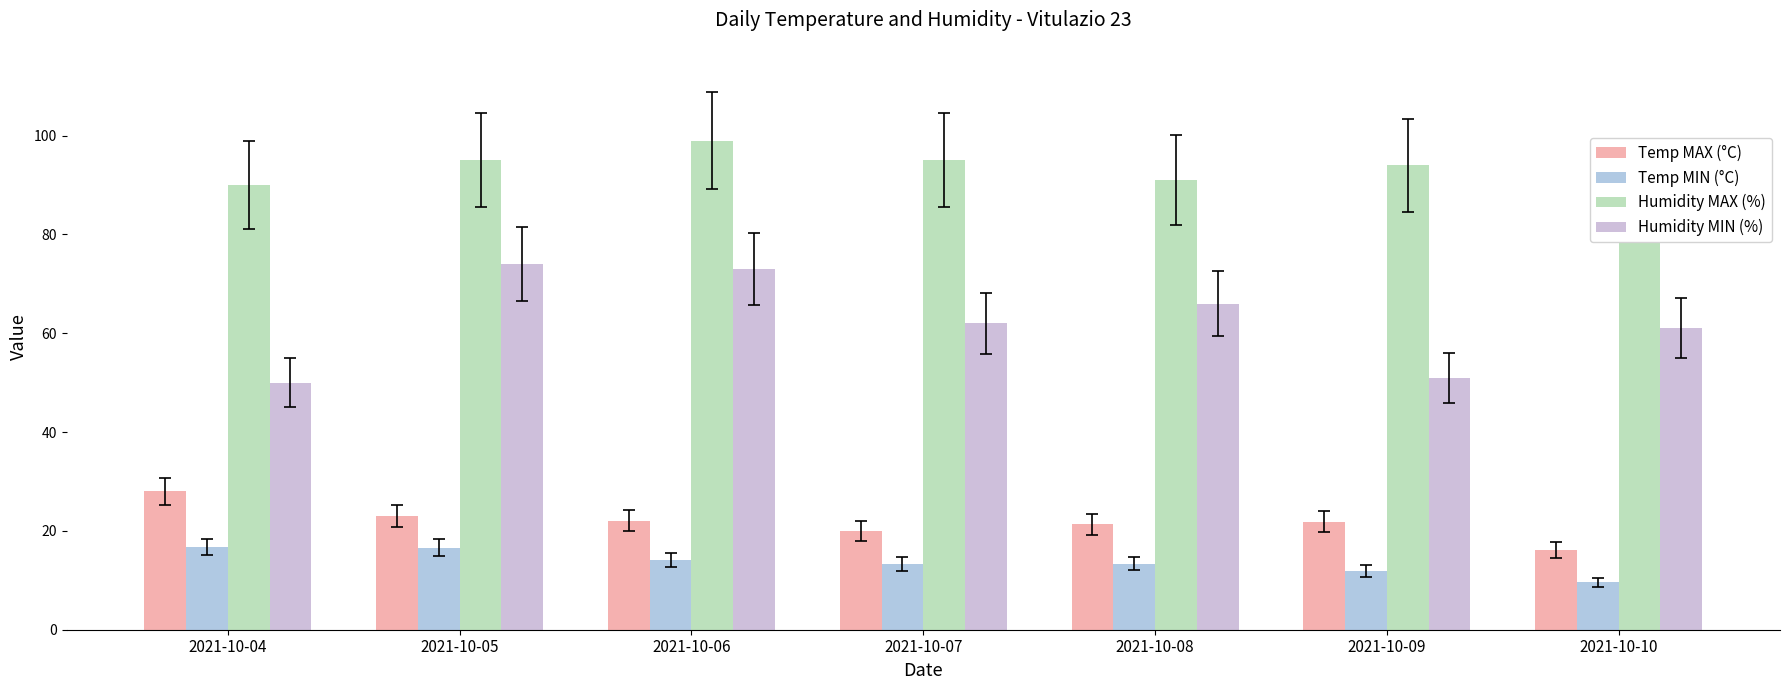

What value does the Humidity MIN (%) series have at 2021-10-07?

62.0